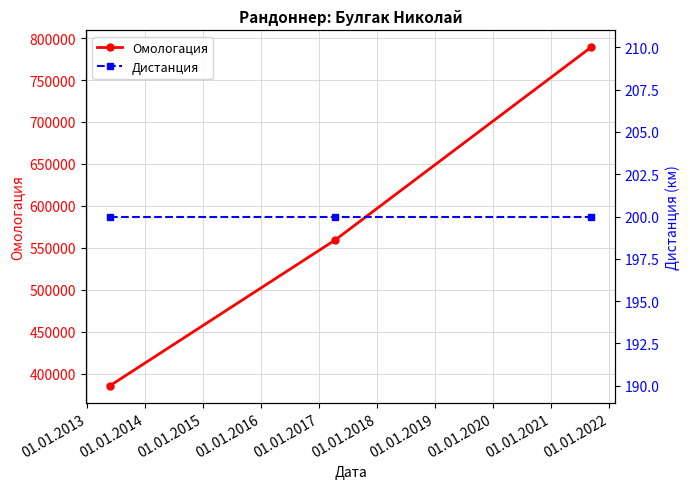

What is the lowest value of the Омологация series?

385520